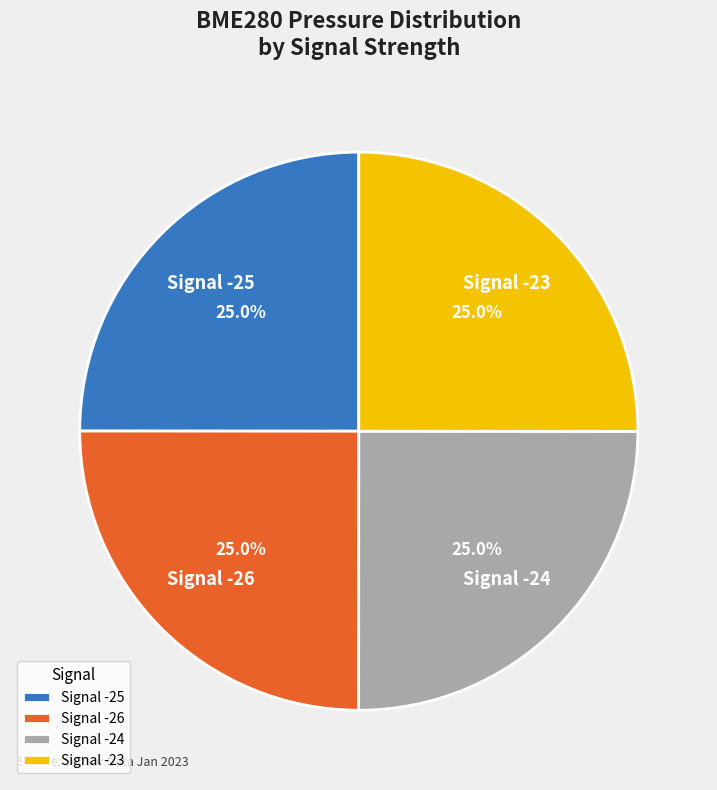

What is the ratio of the value at Signal -25 to the value at Signal -24?

1.0